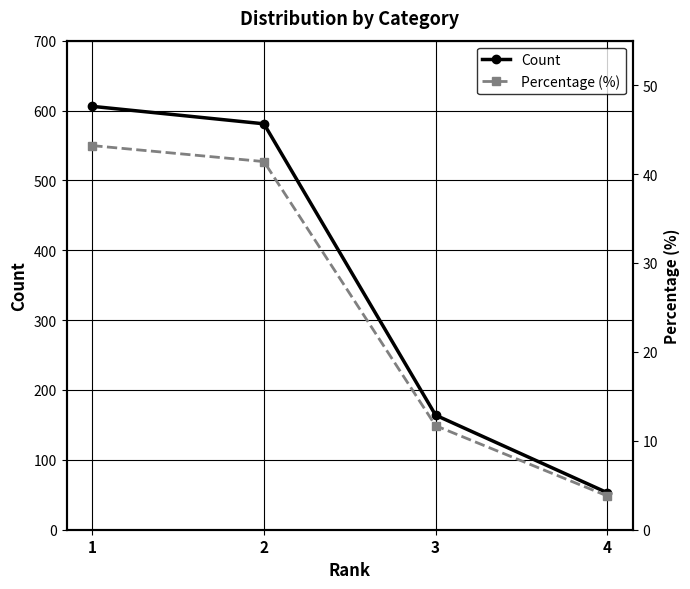

At how many categories does at least one series exceed 208?

2